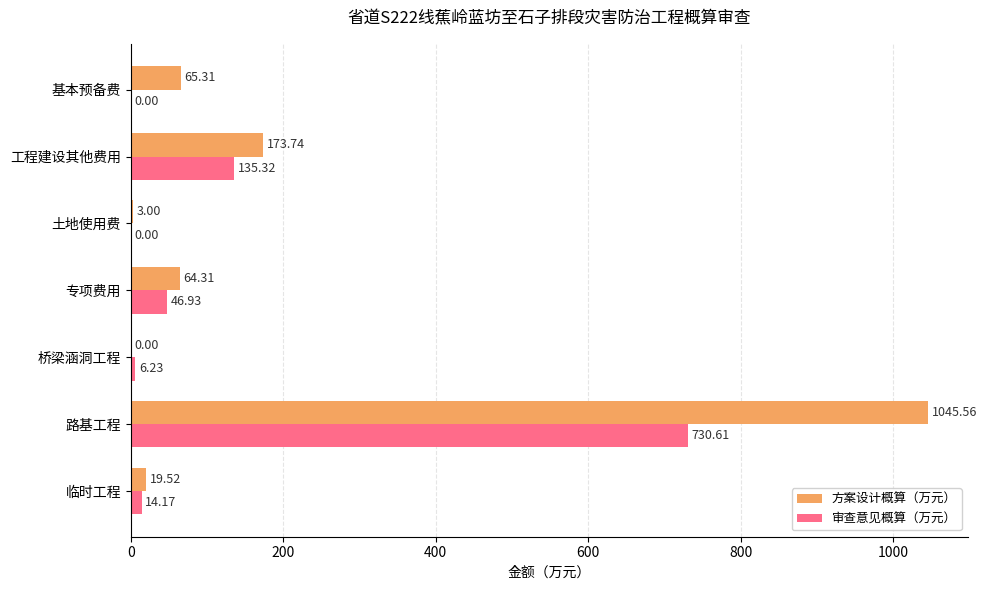

Between 临时工程 and 土地使用费, which series saw the biggest shift?

方案设计概算（万元）